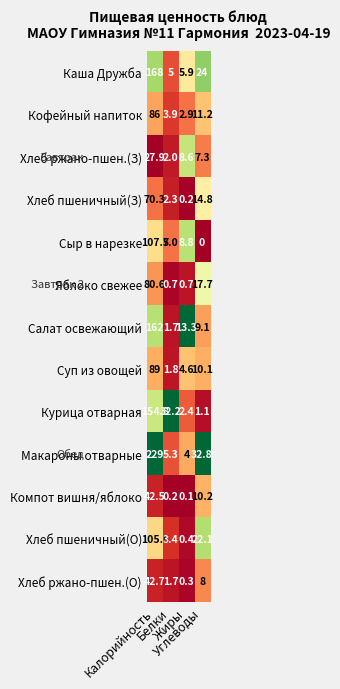

At which category is the sum across all series the highest?

Калорийность